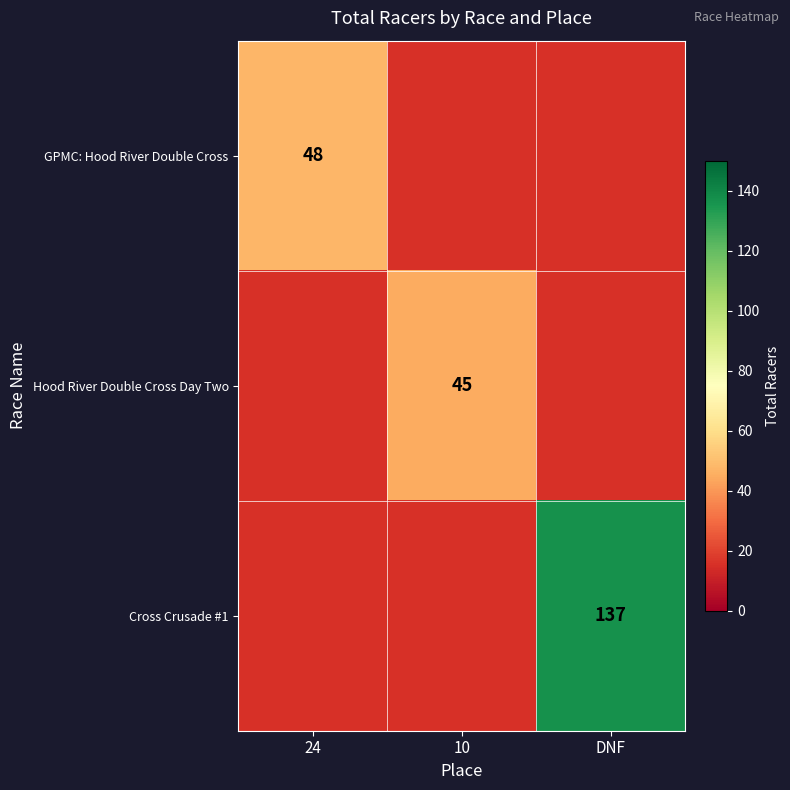

Is it true that Cross Crusade #1 equals 137 at DNF?

True